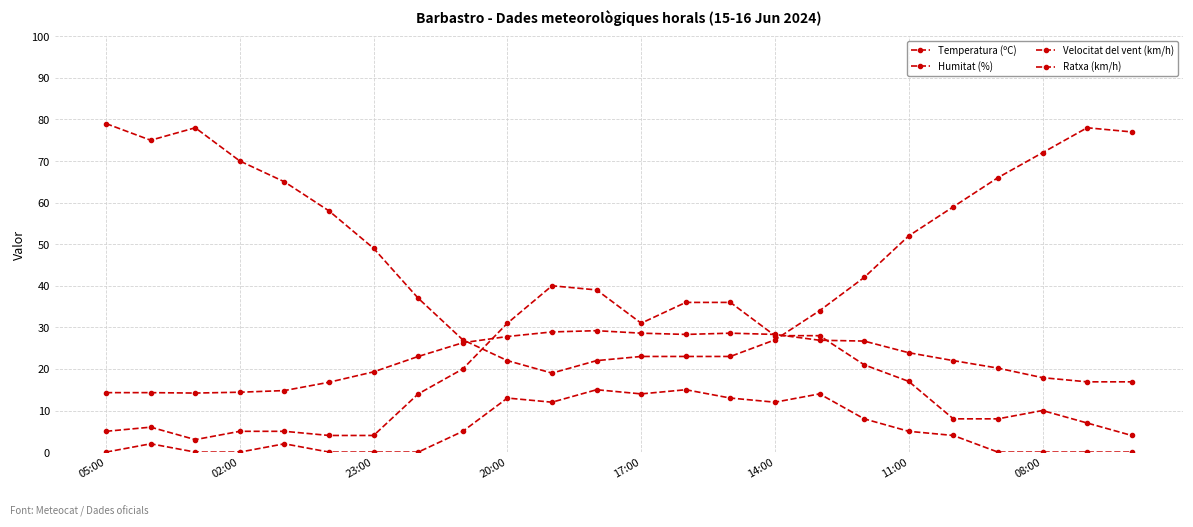

What is the average value of the Ratxa (km/h) series?

17.1